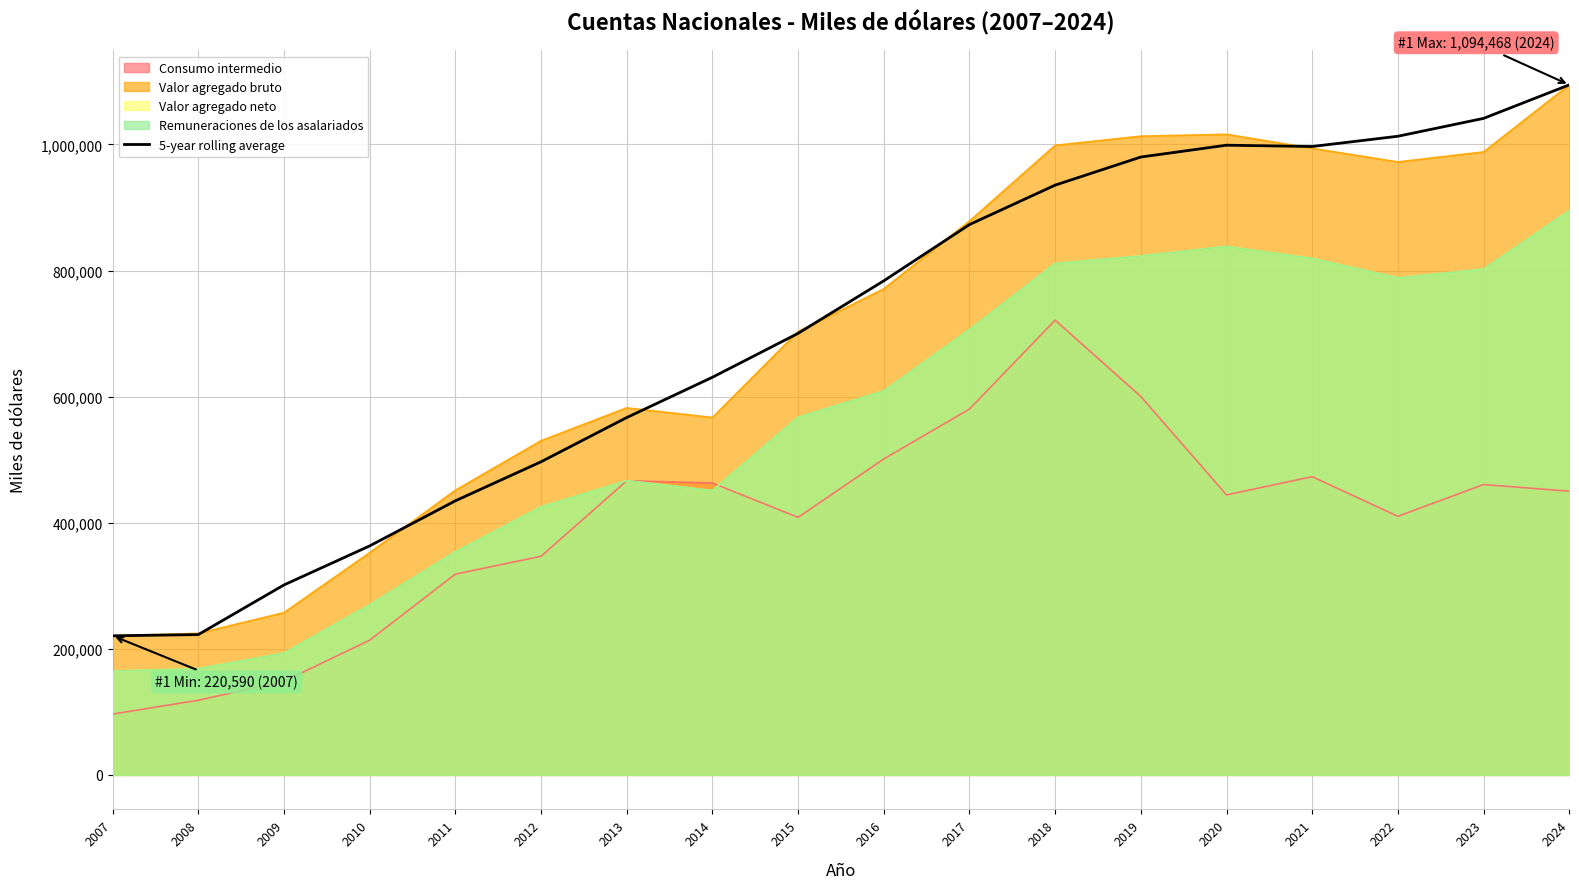

Reading left to right, extract all data points from this chart.

2007=220590.0	2008=222548.5	2009=301287.4	2010=363180.8	2011=434711.6	2012=496612.6	2013=566774.0	2014=630663.8	2015=700338.4	2016=783614.0	2017=872859.4	2018=935405.8	2019=979987.2	2020=998748.4	2021=996663.4	2022=1012939.6	2023=1041291.0	2024=1094468.0